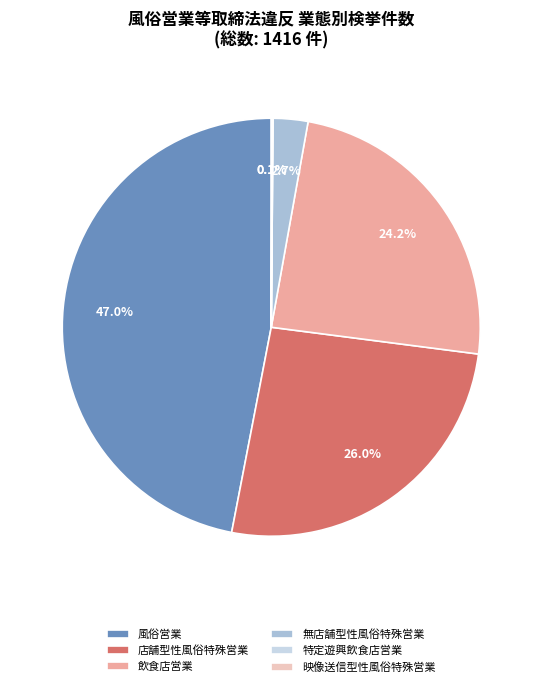

True or false: 風俗営業 accounts for 47% of the total.

True